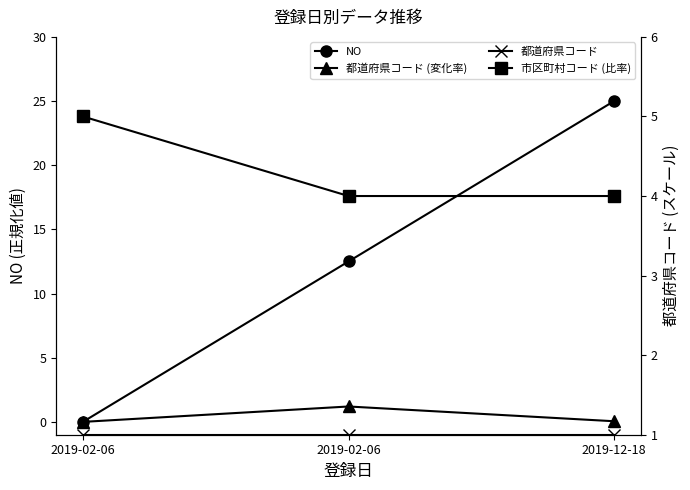

Does the chart have visible grid lines?

No